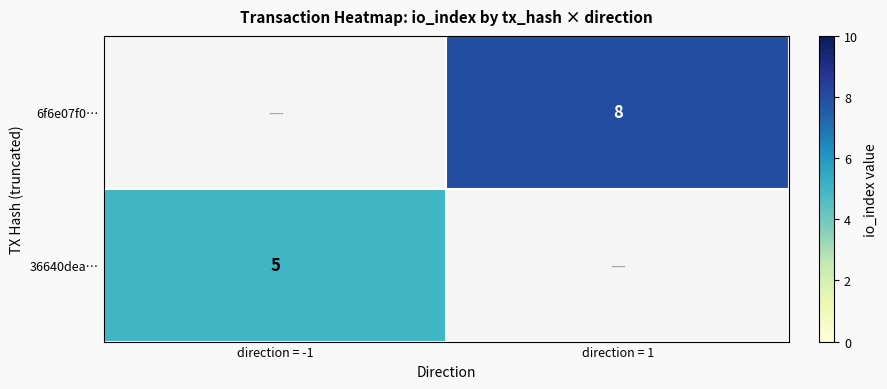

True or false: 6f6e07f0… has a value of 14 at direction = 1.

False